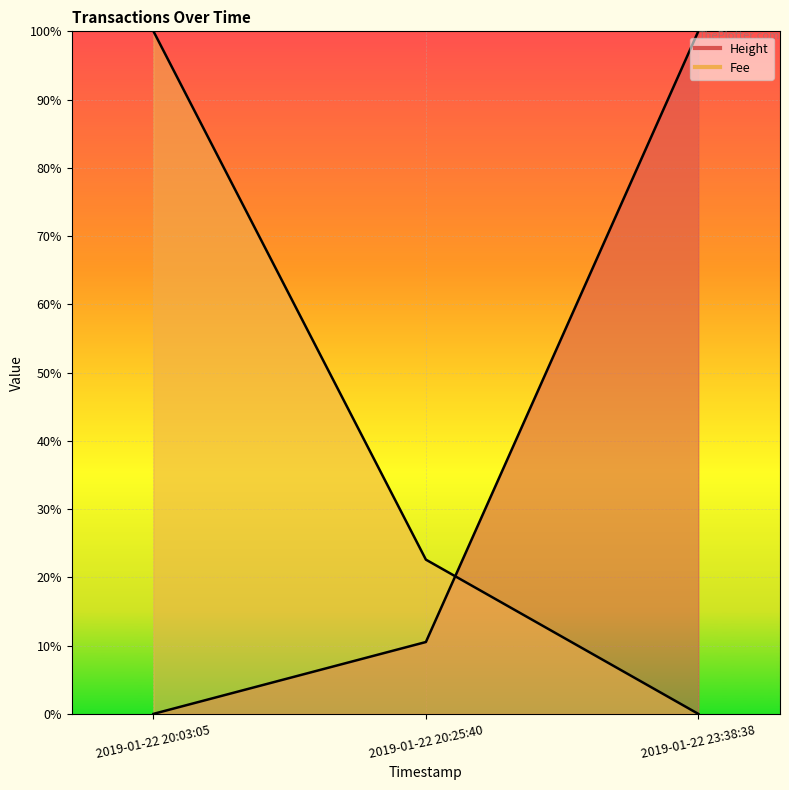

The value of Height at 2019-01-22 23:38:38 is -0.5. True or false?

False